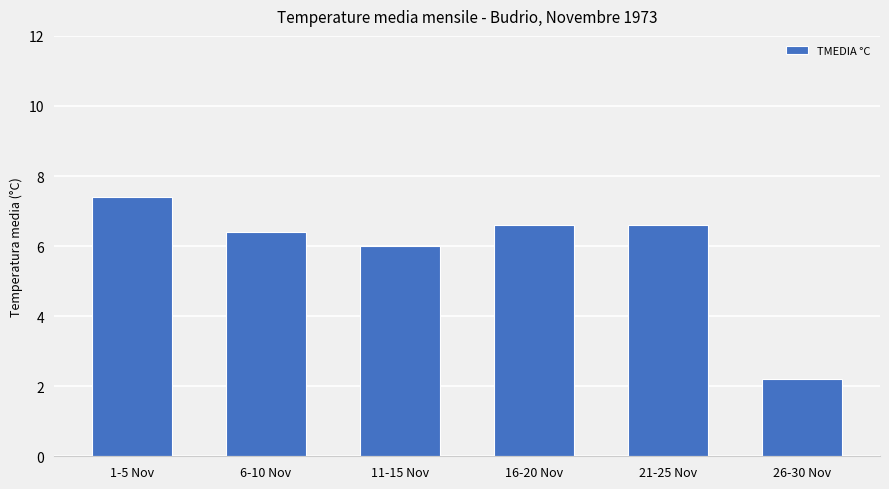

True or false: the data shows 4.8 at 1-5 Nov.

False